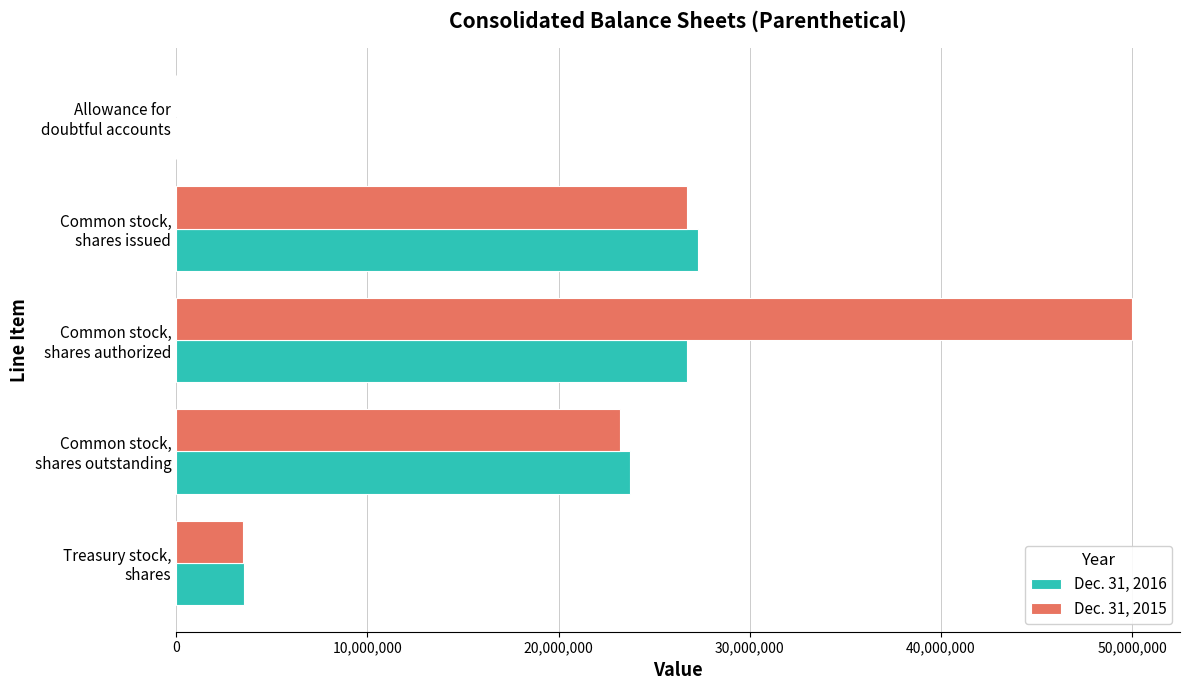

Which series has the largest total across all categories?

Dec. 31, 2015